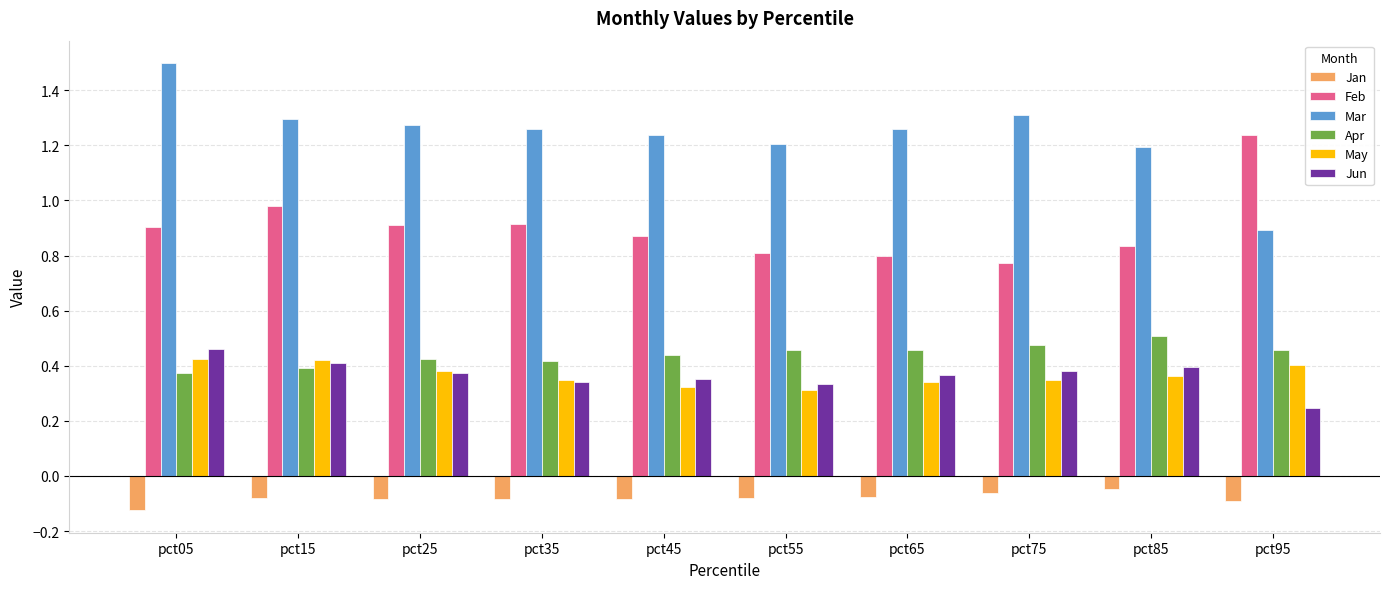

Does the chart contain any negative values?

Yes